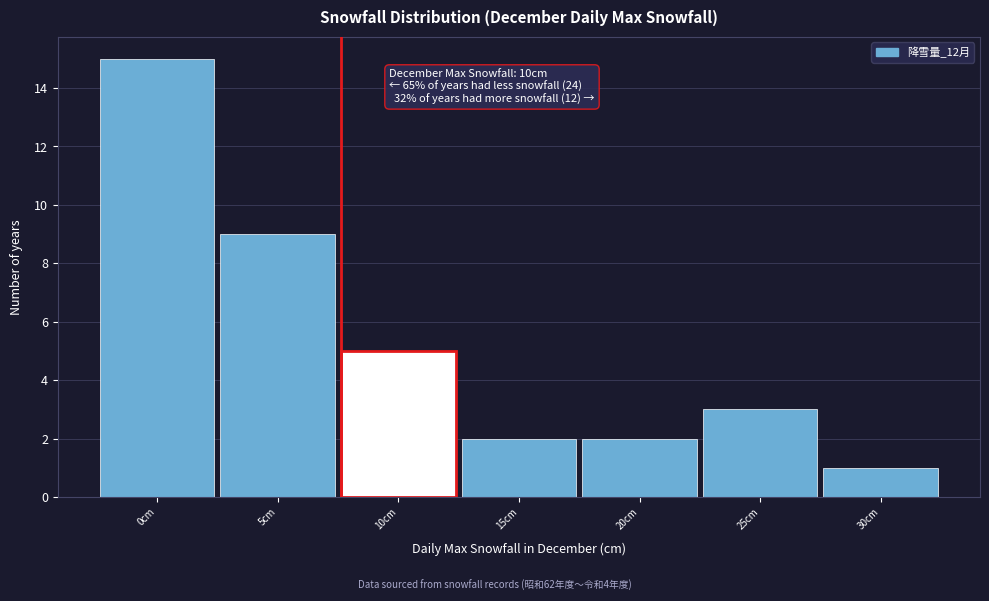

Reading right to left, extract all data points from this chart.

1	3	2	2	5	9	15